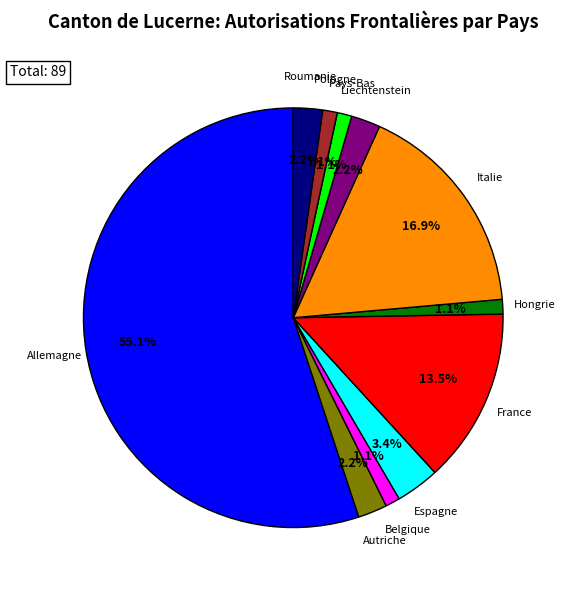

The Italie slice represents 17% of the pie. True or false?

True